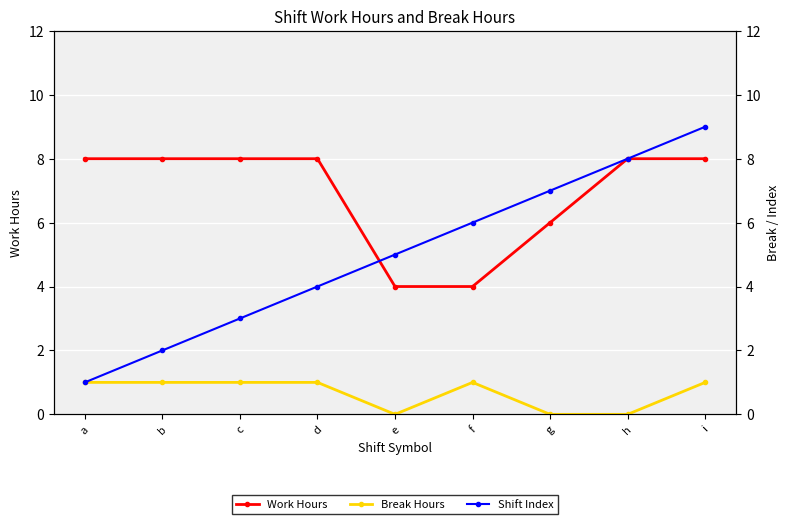

Reading right to left, extract all data points from this chart.

Work Hours: 8.0	8.0	6.0	4.0	4.0	8.0	8.0	8.0	8.0
Break Hours: 1.0	0.0	0.0	1.0	0.0	1.0	1.0	1.0	1.0
Shift Index: 9.0	8.0	7.0	6.0	5.0	4.0	3.0	2.0	1.0